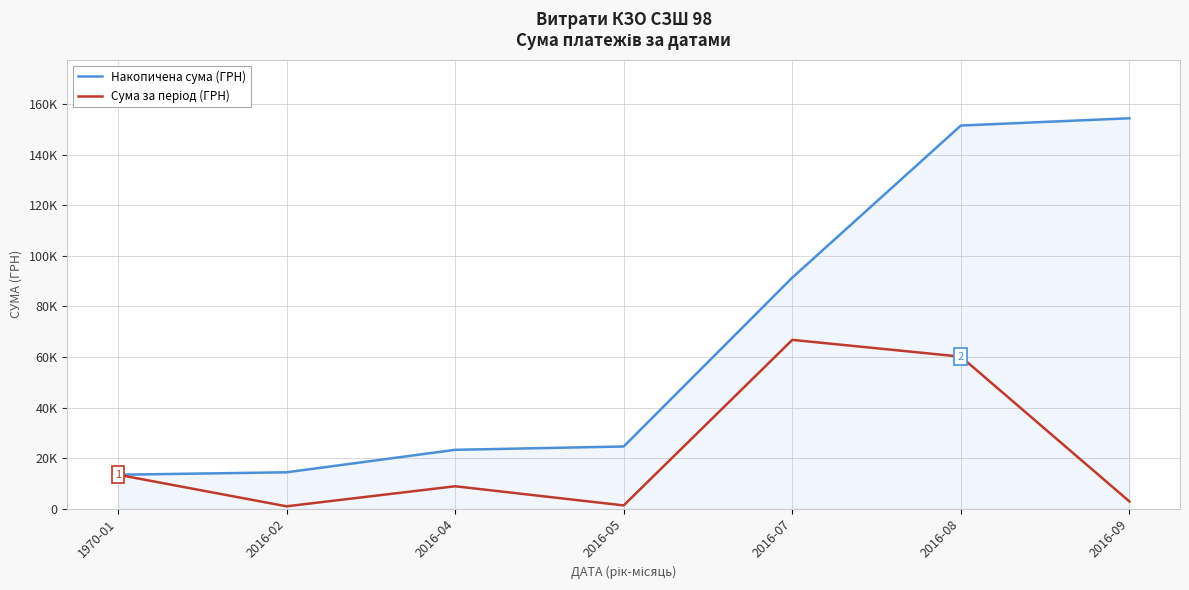

At how many categories does at least one series exceed 145236?

2